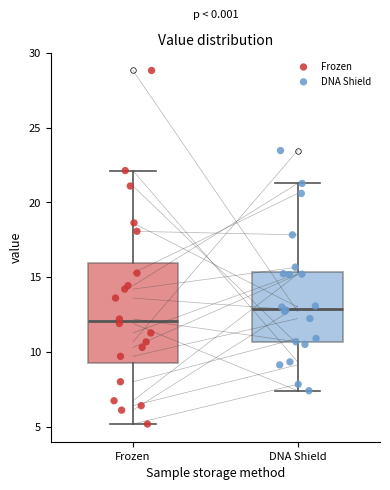

Comparing the boxes themselves (not the whiskers), which one is the tallest?

Frozen